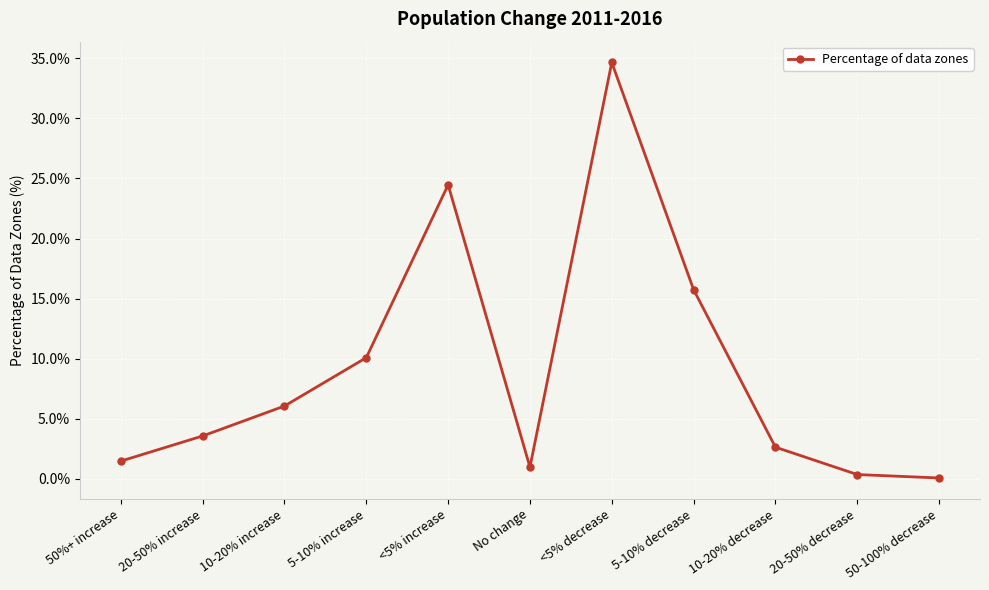

Reading left to right, transcribe all the data shown in this chart.

1.5	3.6	6.0	10.1	24.5	1.0	34.7	15.7	2.6	0.3	0.1